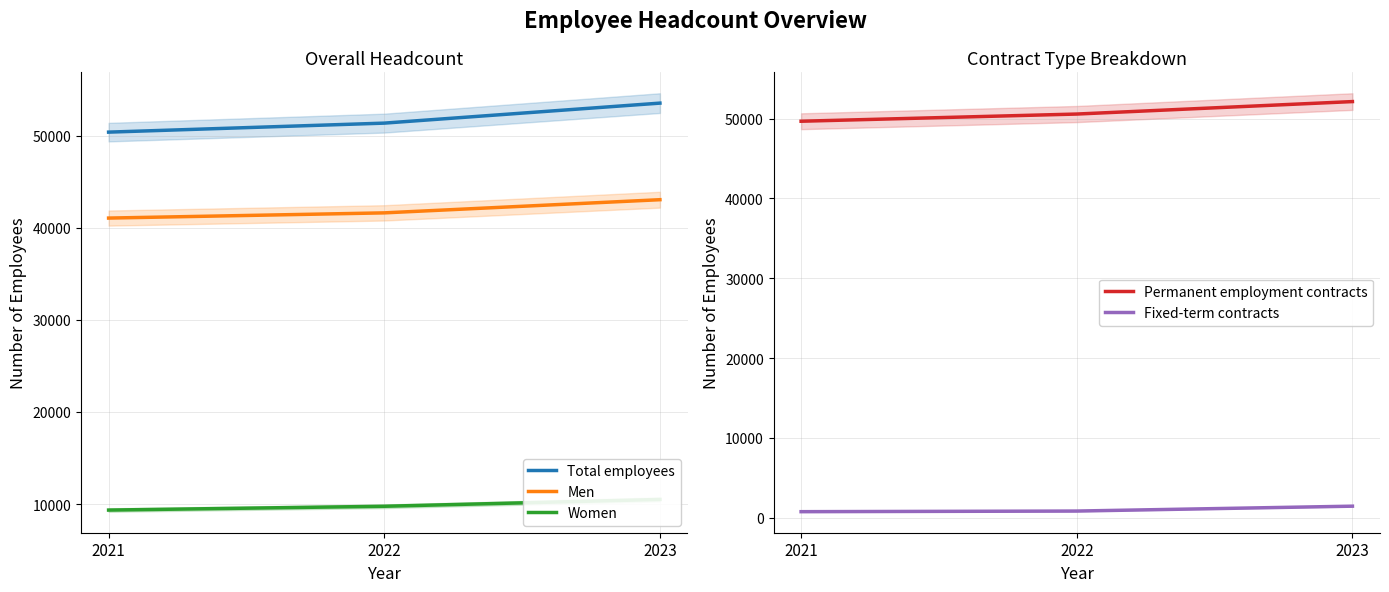

At which category is the sum across all series the highest?

2023